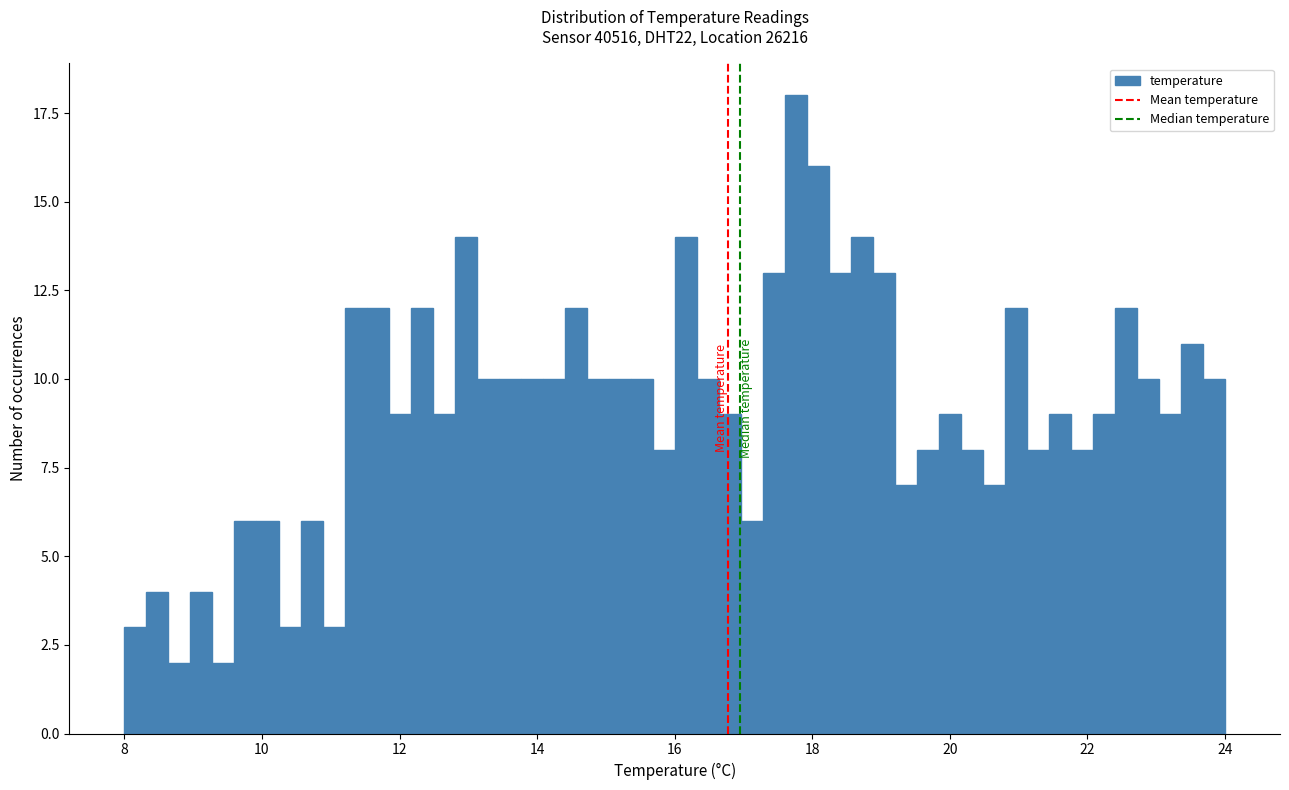

Read against the x-axis, roughly where is the centre of the tallest bar?

17.8